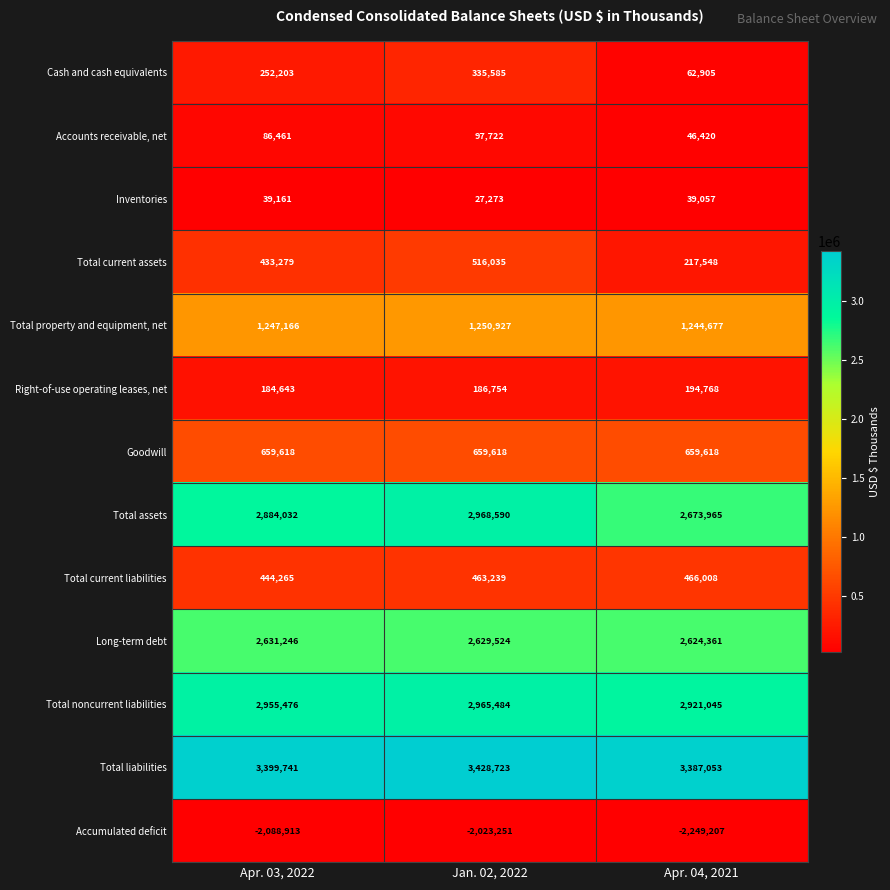

At how many categories does at least one series exceed 2108791?

3